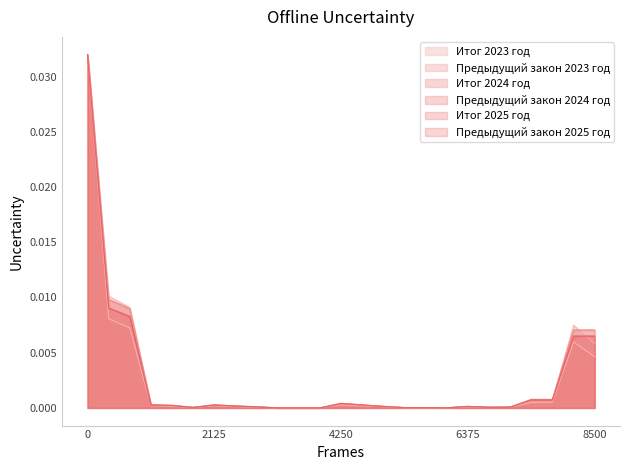

Does the chart display data point markers on the line(s)?

No